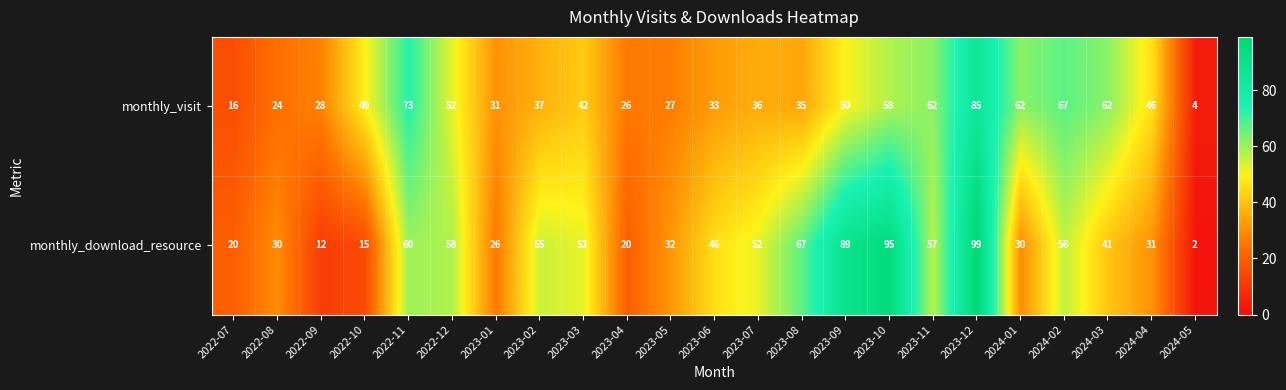

What is the difference between the maximum and minimum values in the monthly_download_resource series?

97